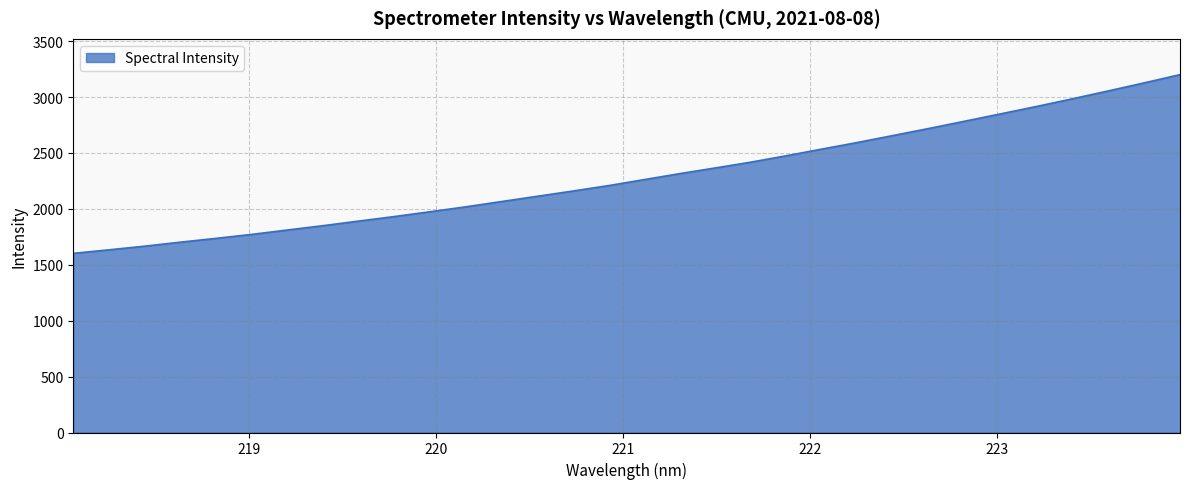

What is the difference between the maximum and minimum values?

1598.6